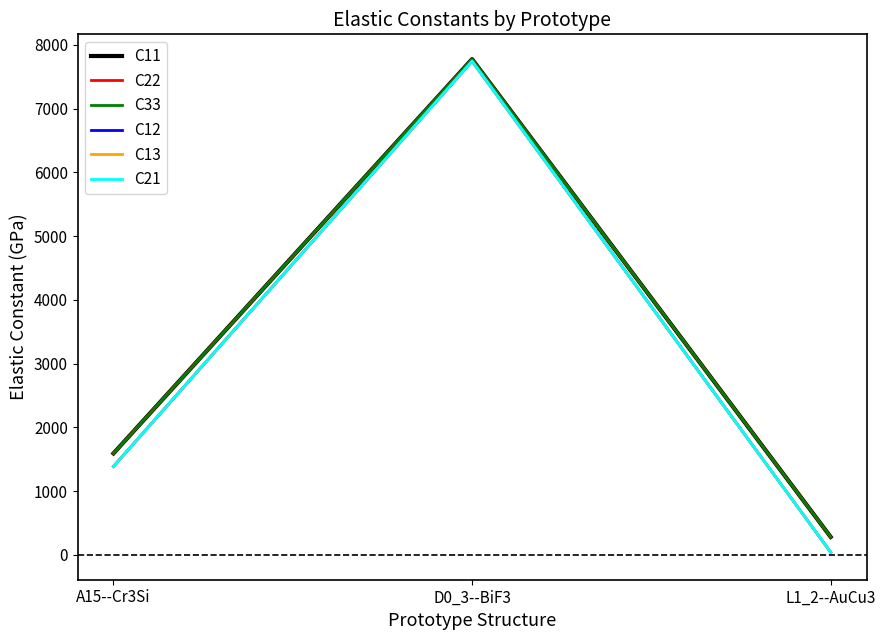

At which category is the sum across all series the highest?

D0_3--BiF3